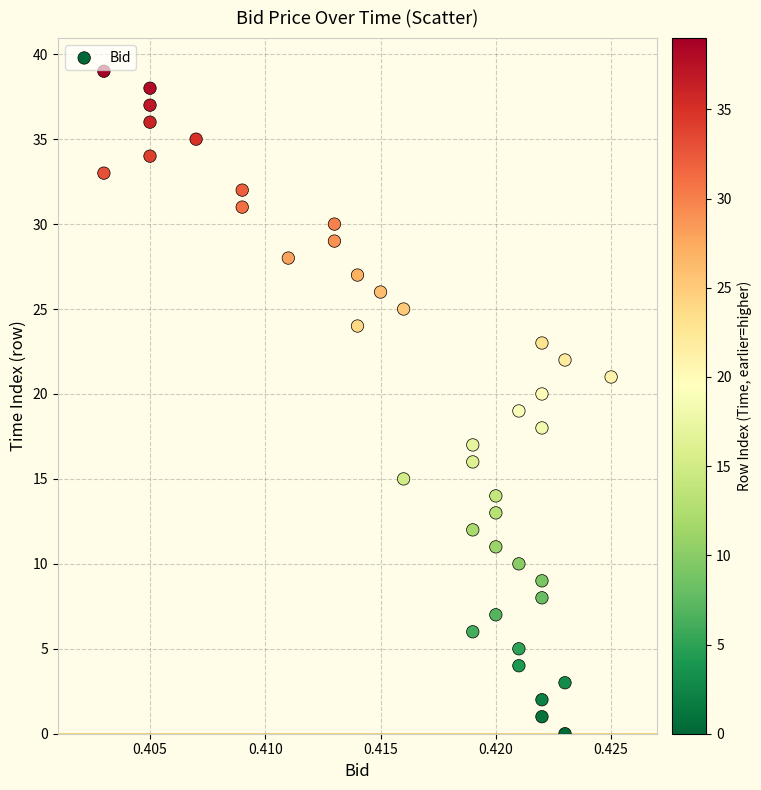

What is the range of Y values (max minus min)?

39